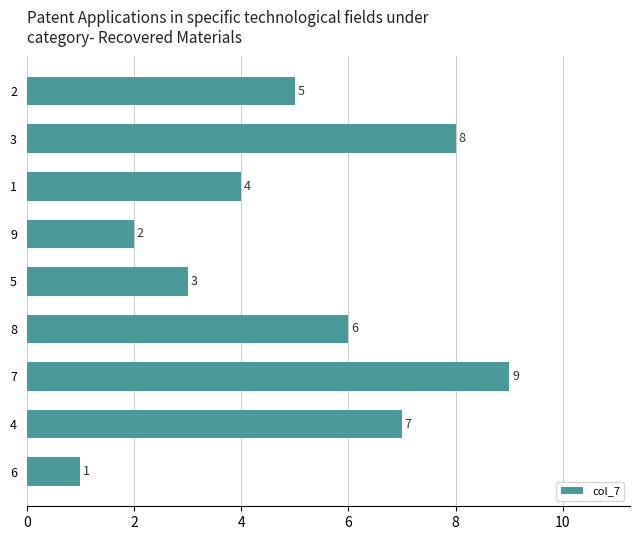

What is the sum of all values?

45